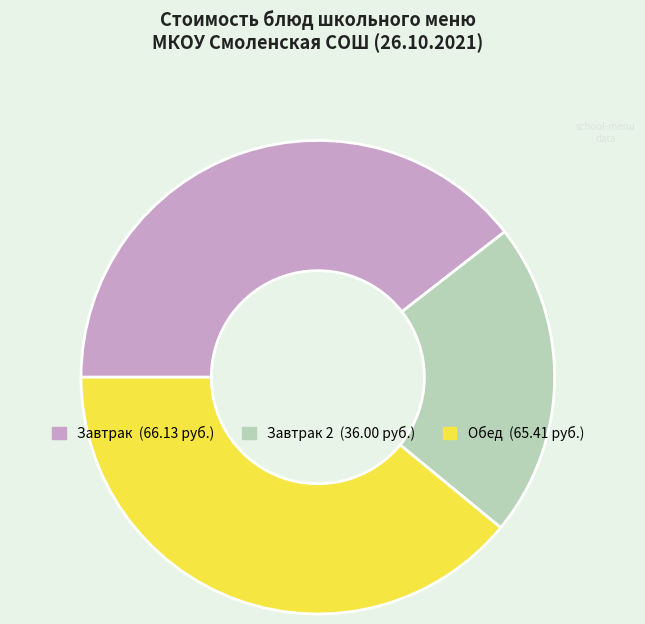

Is there any slice that represents more than half of the pie?

No